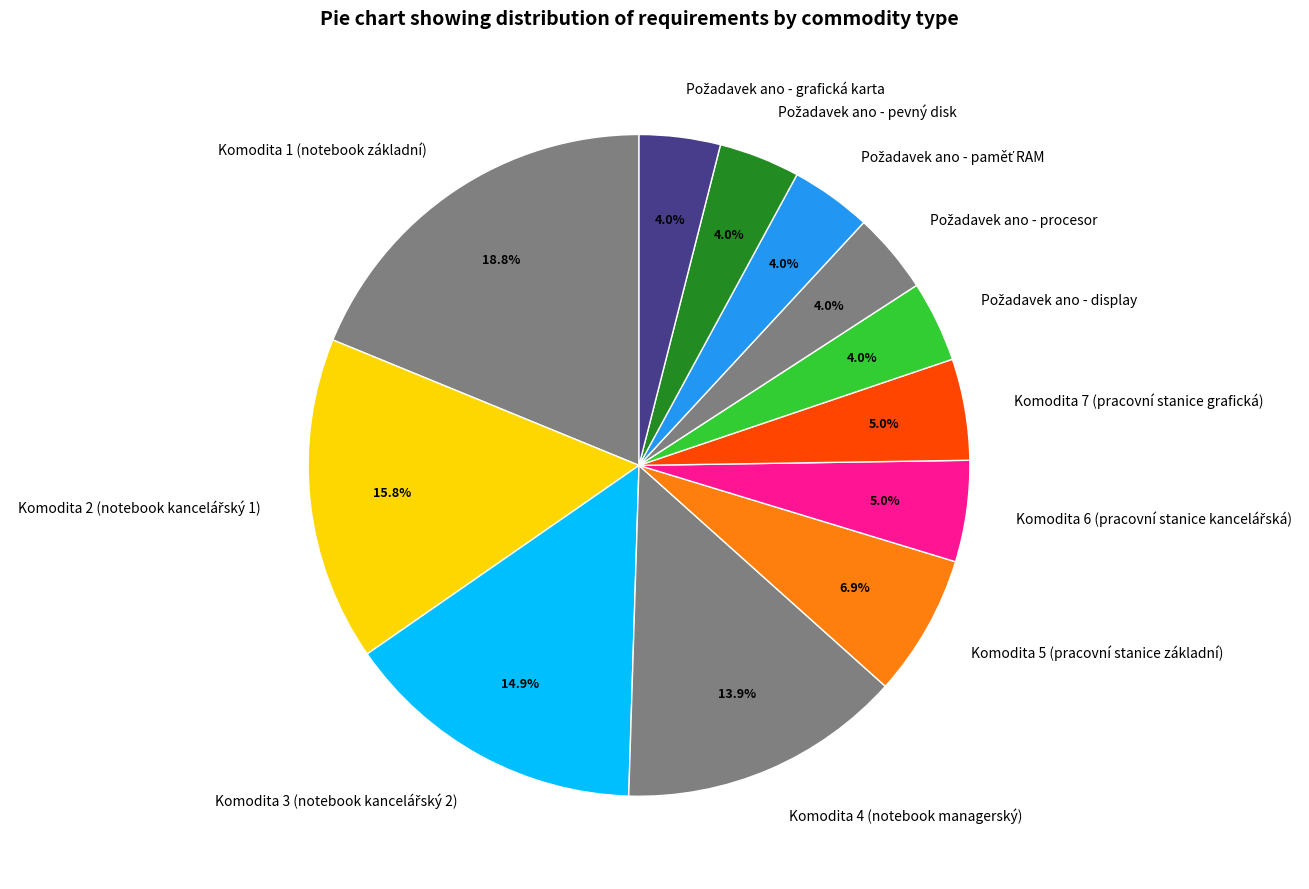

Is there a majority slice in this chart?

No